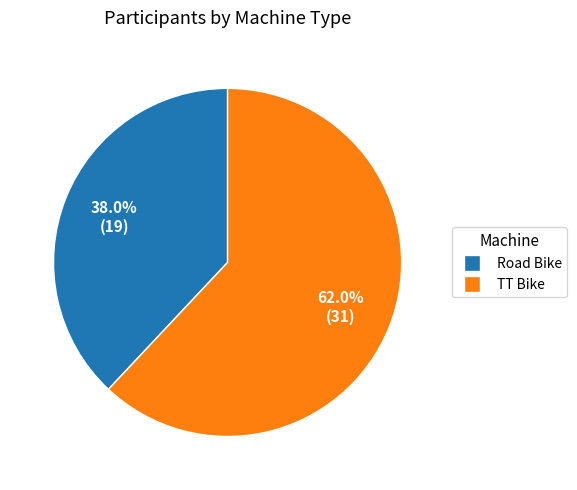

What percentage is NOT represented by TT Bike?

38.0%